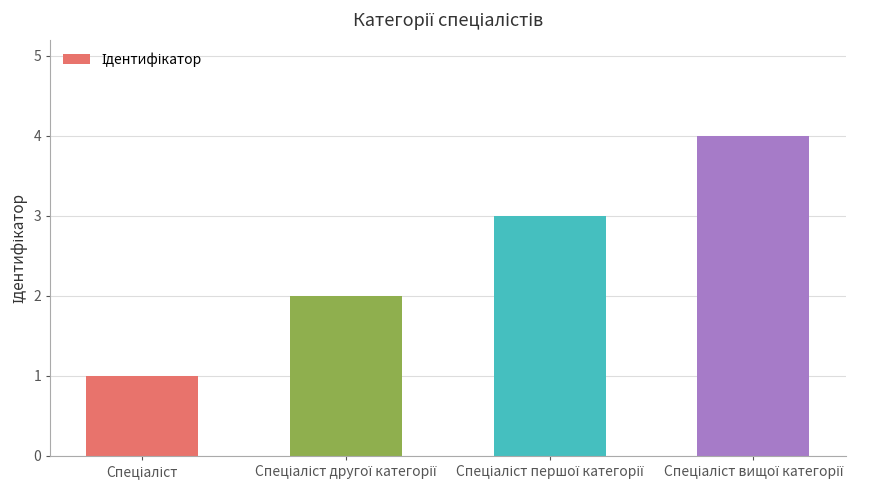

What is the difference between the maximum and minimum values?

3